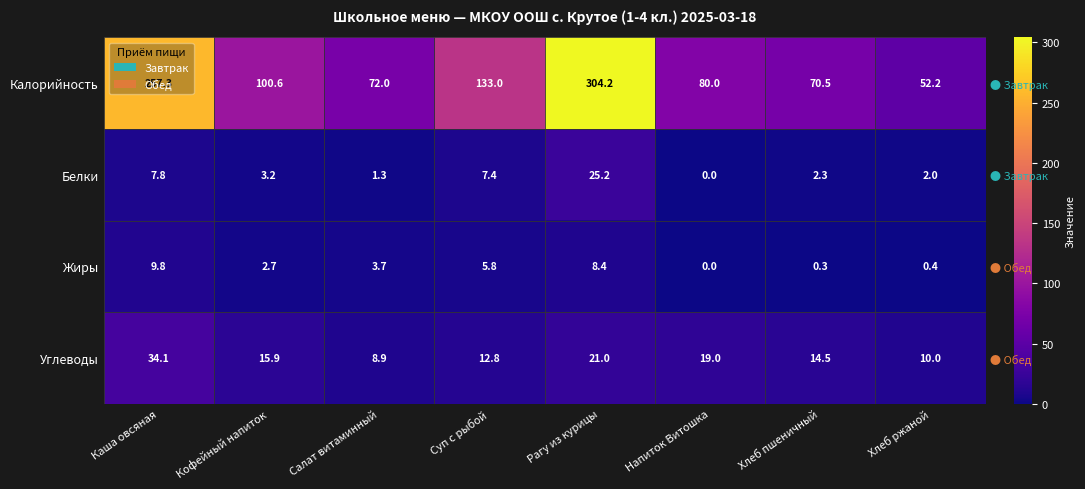

What is the sum of all Белки values?

49.0